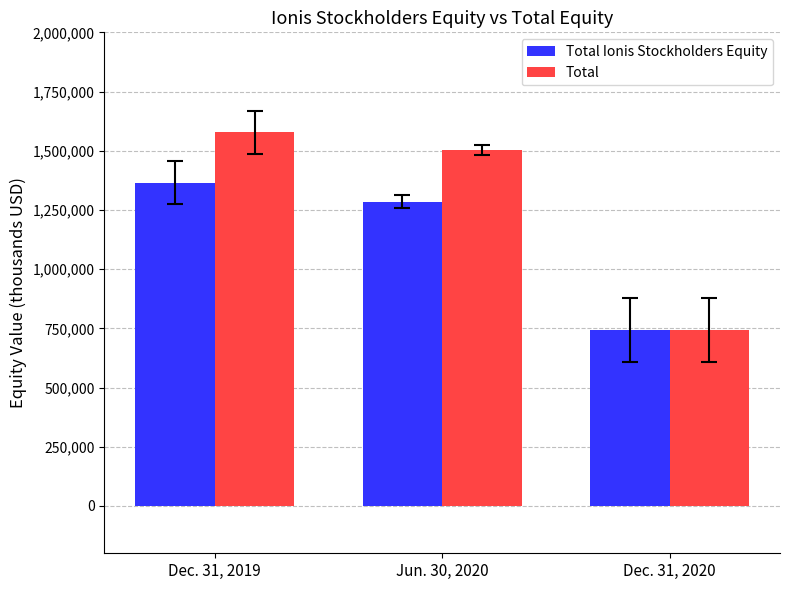

How many bars are there in total?

6